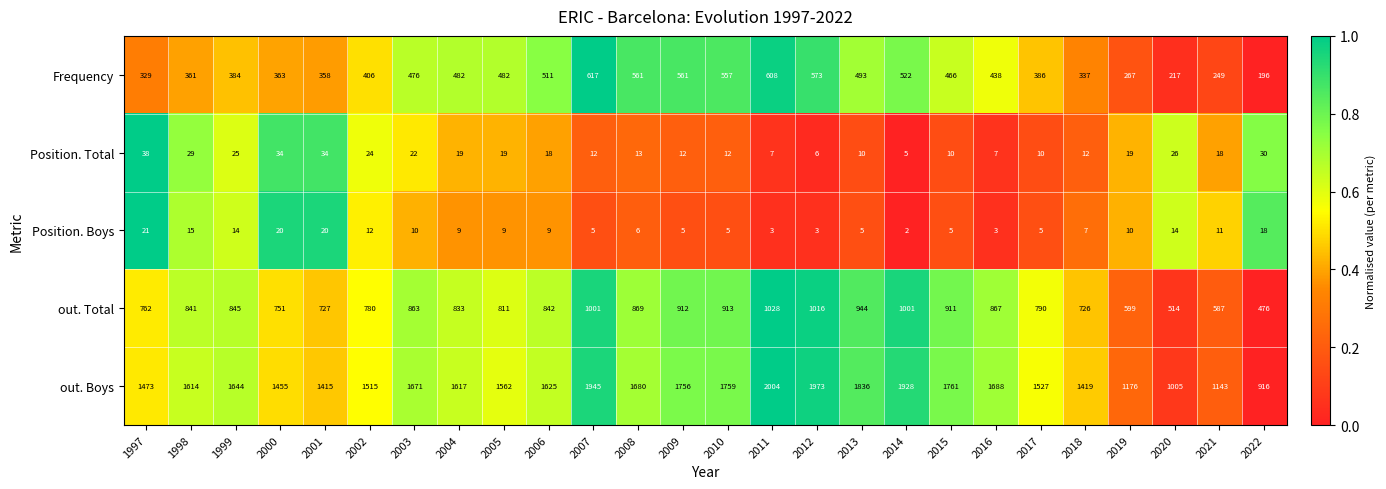

What is the total value across all series at 2020?

1776